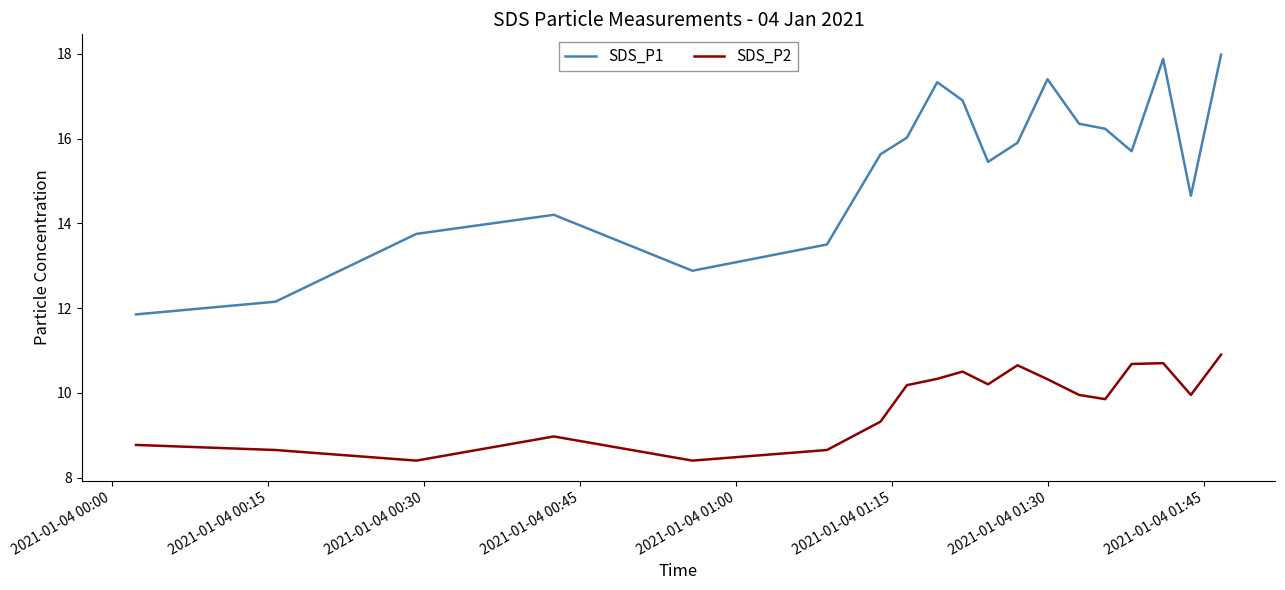

Which series has the largest total across all categories?

SDS_P1